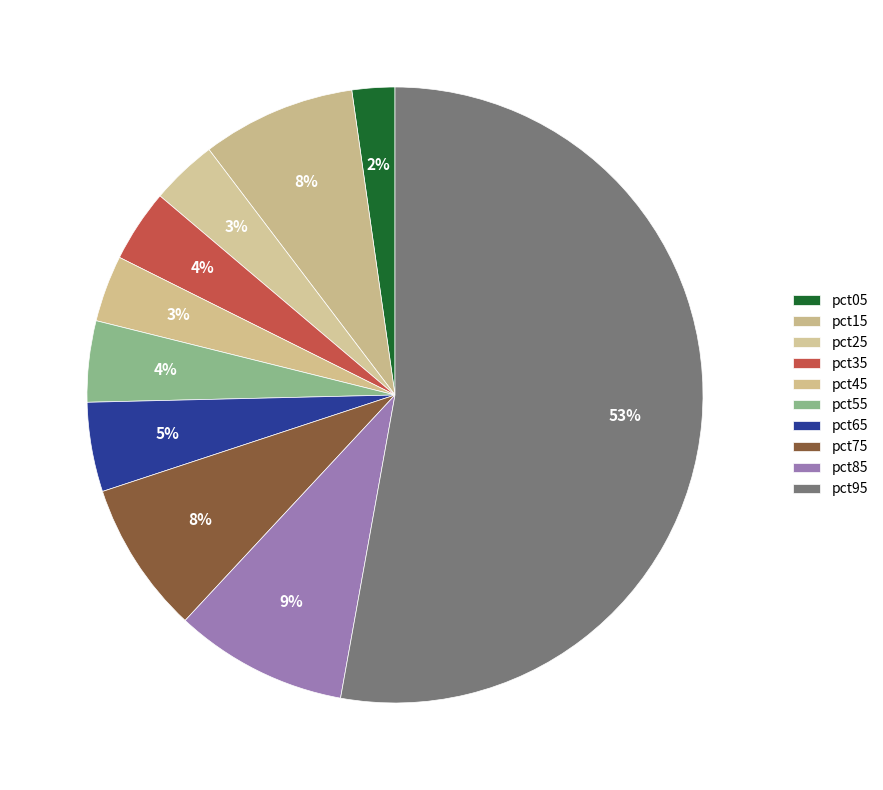

Count the number of slices in the pie.

10